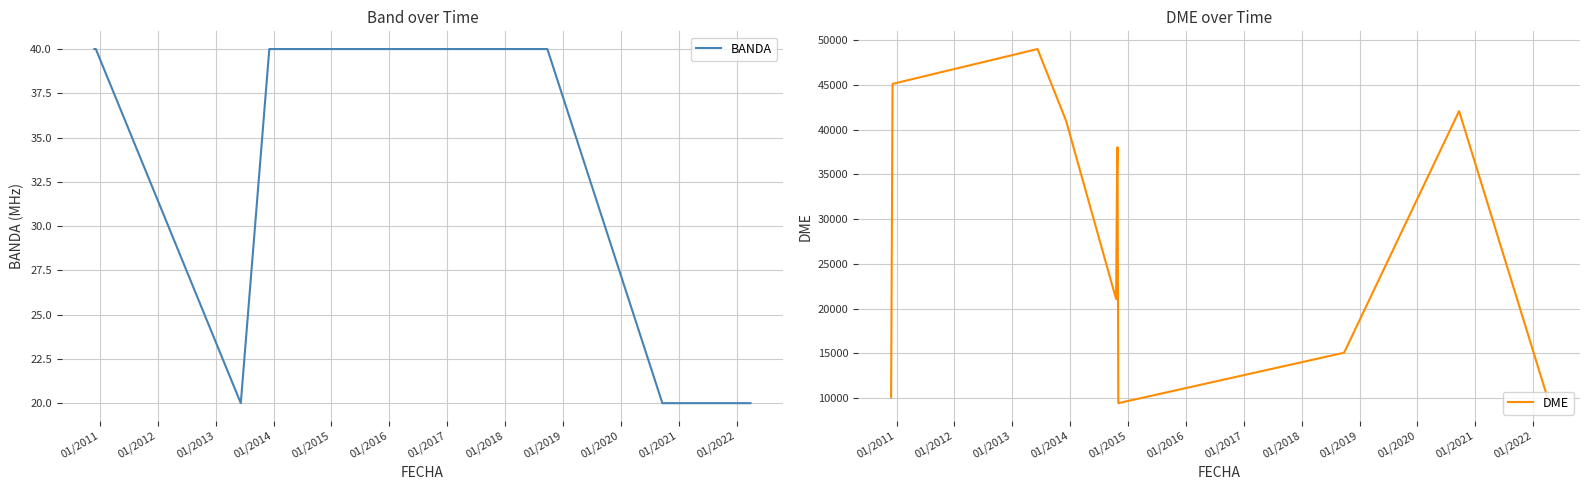

What is the sum of all DME values?

316018